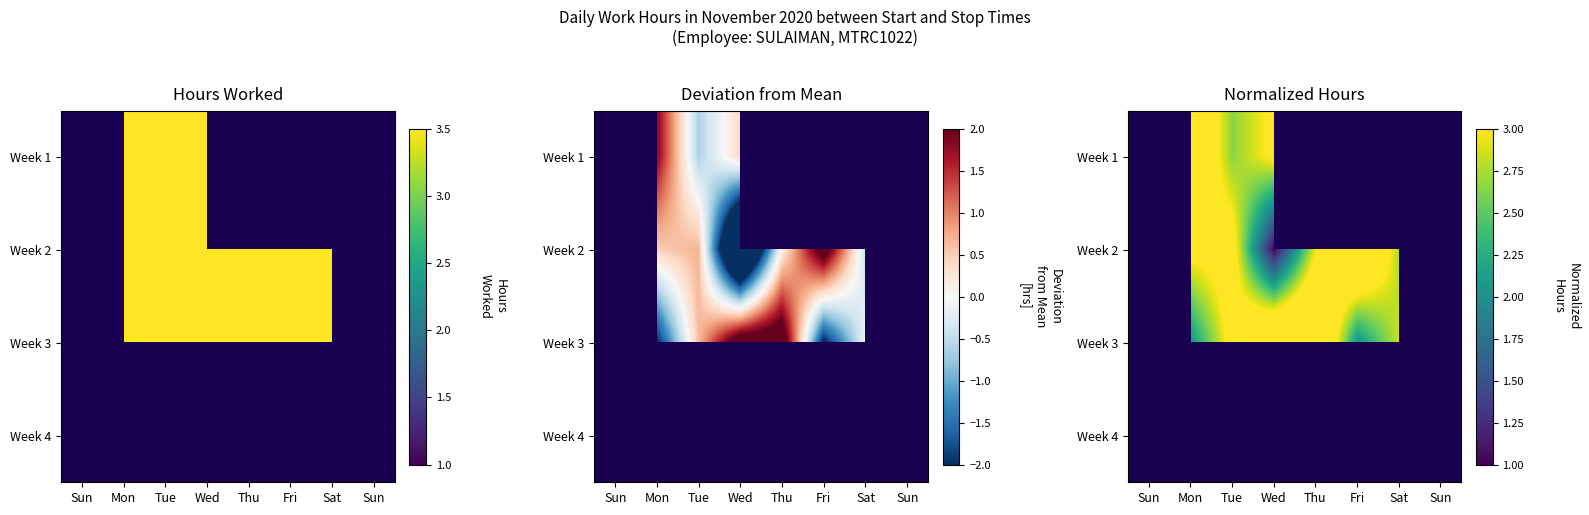

Is the value of Week 3 at Thu greater than the value of Week 2 at Sun?

Yes